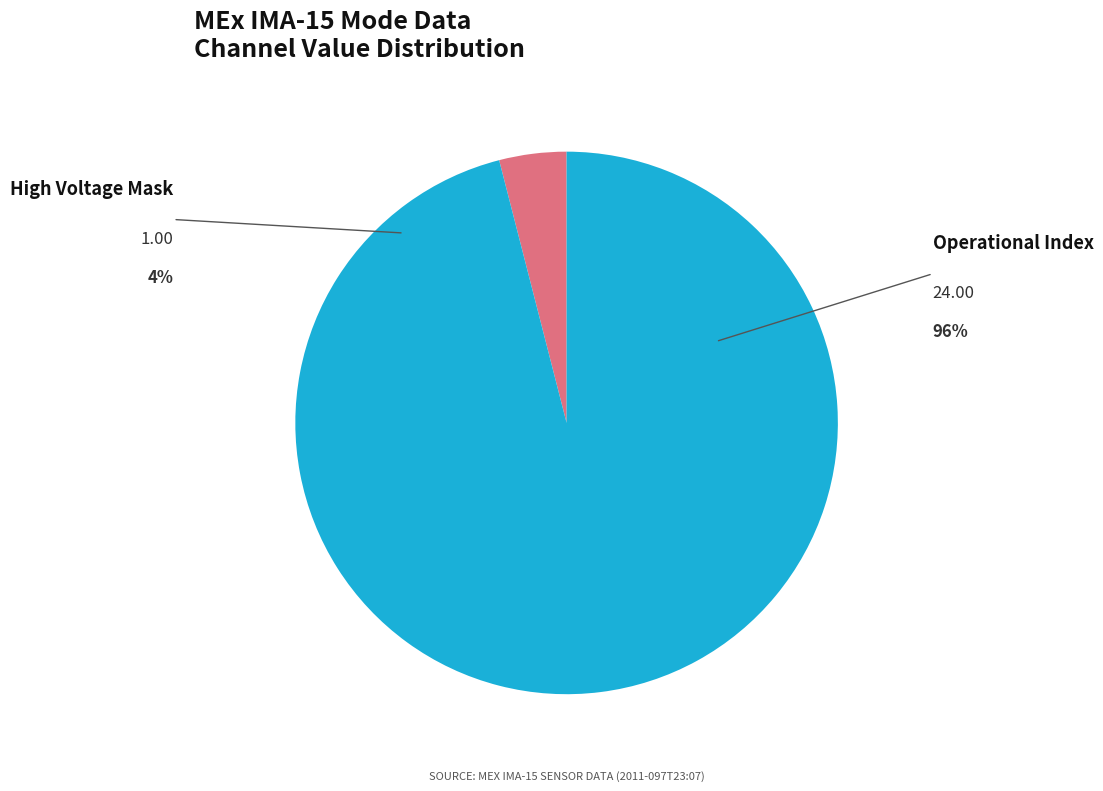

Does any single category account for the majority?

Yes